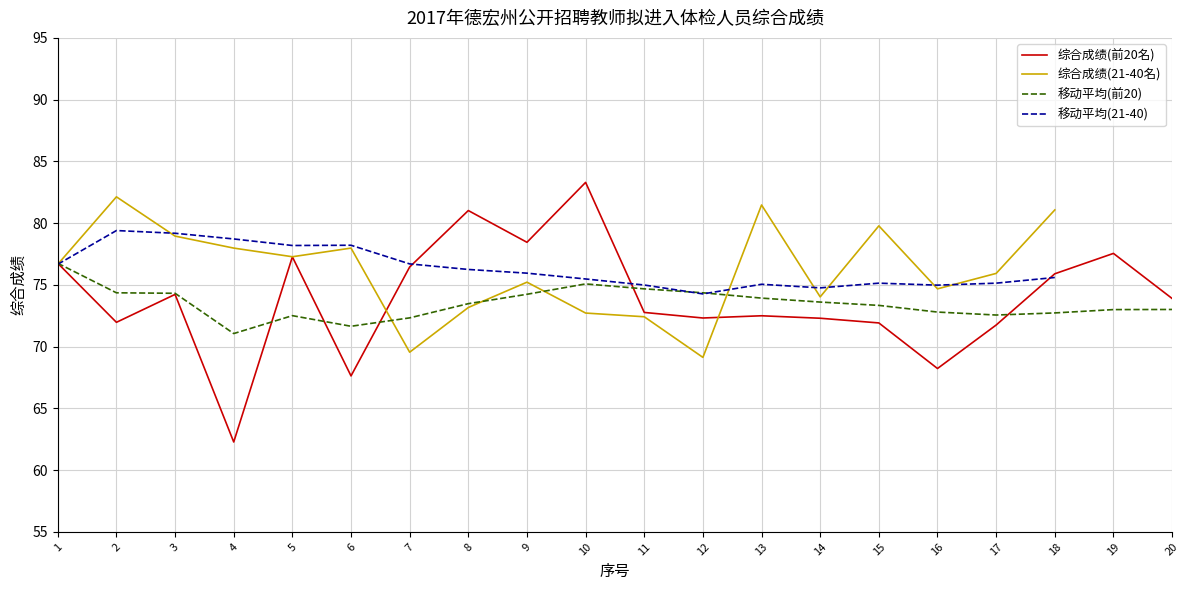

Between 1 and 14, which is larger?

1